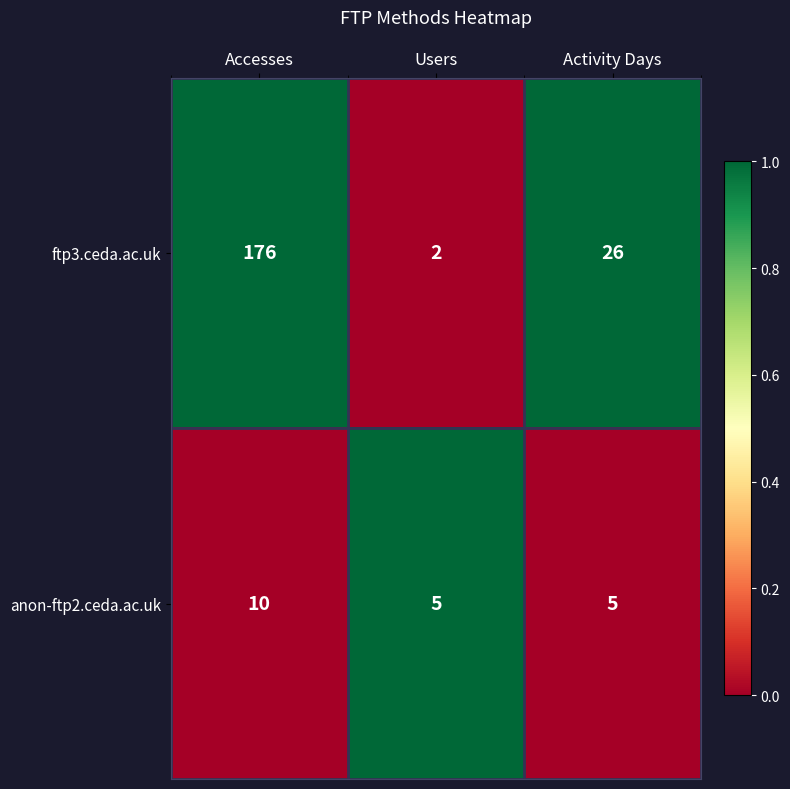

What is the total value across all series at Activity Days?

31